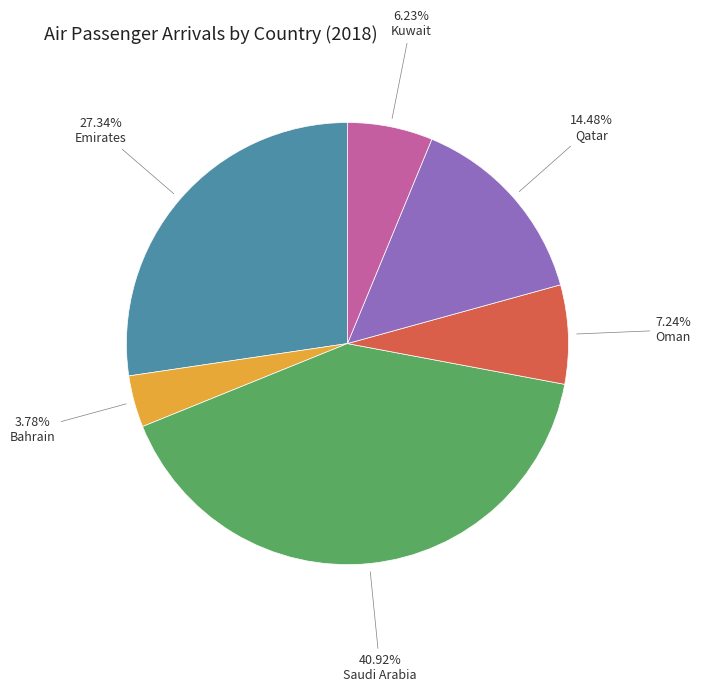

Does any single category account for the majority?

No